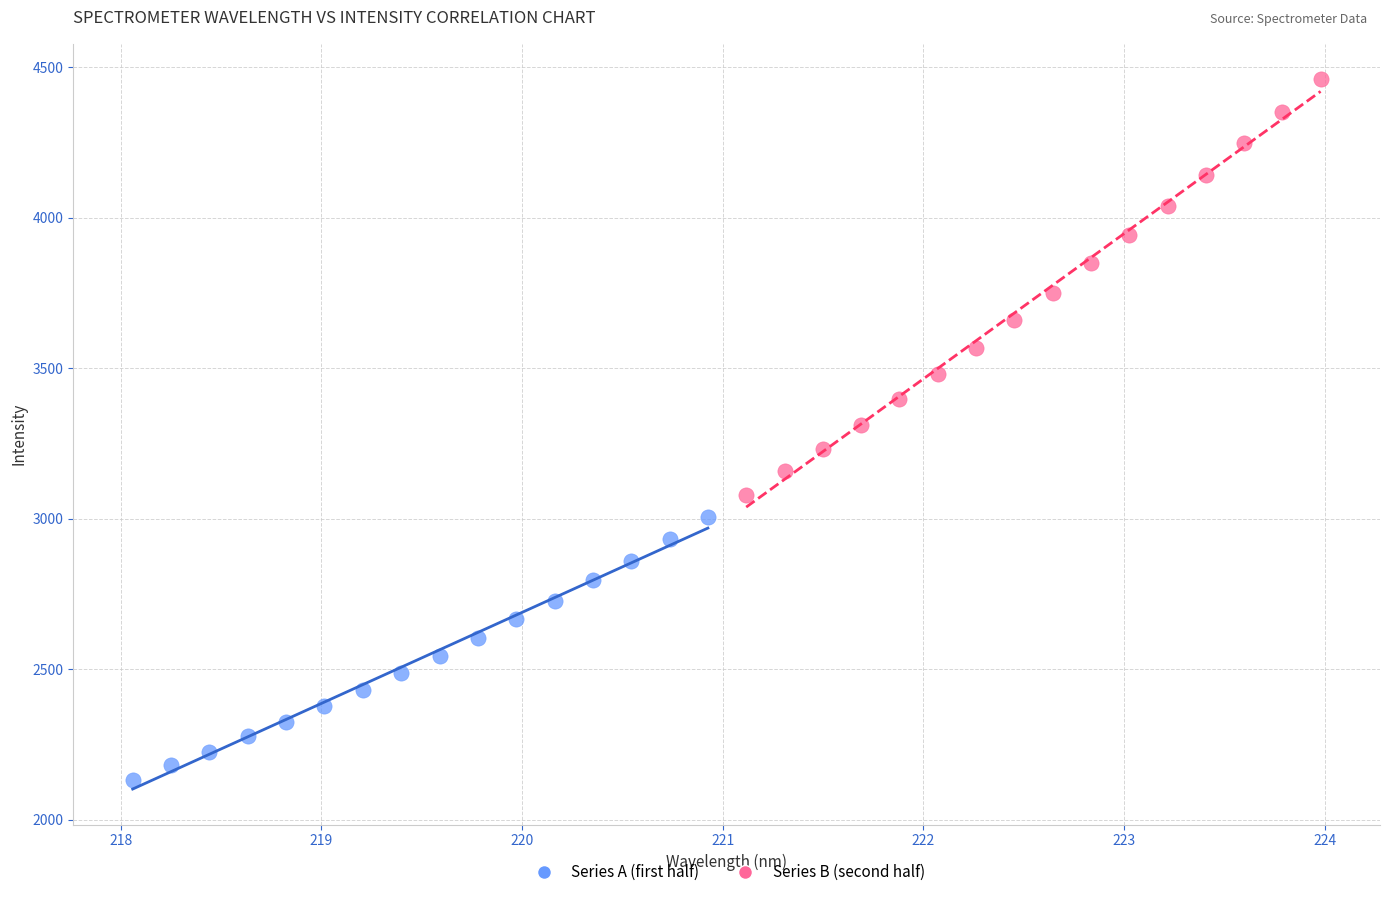

Which series contains the highest Y value?

Series B (second half)